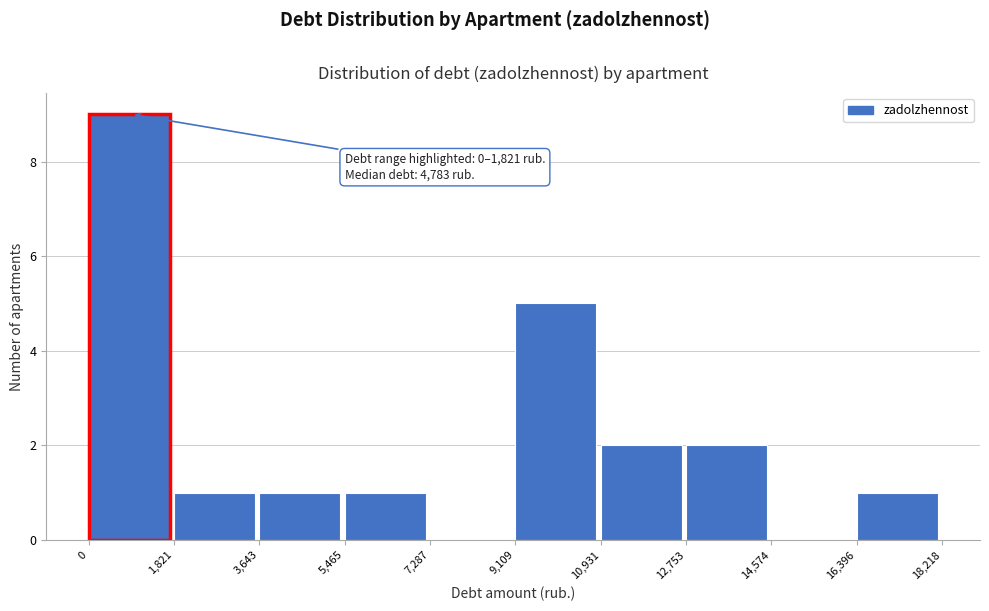

Over which range of the x-axis is the bar tallest?

0 to 1,821